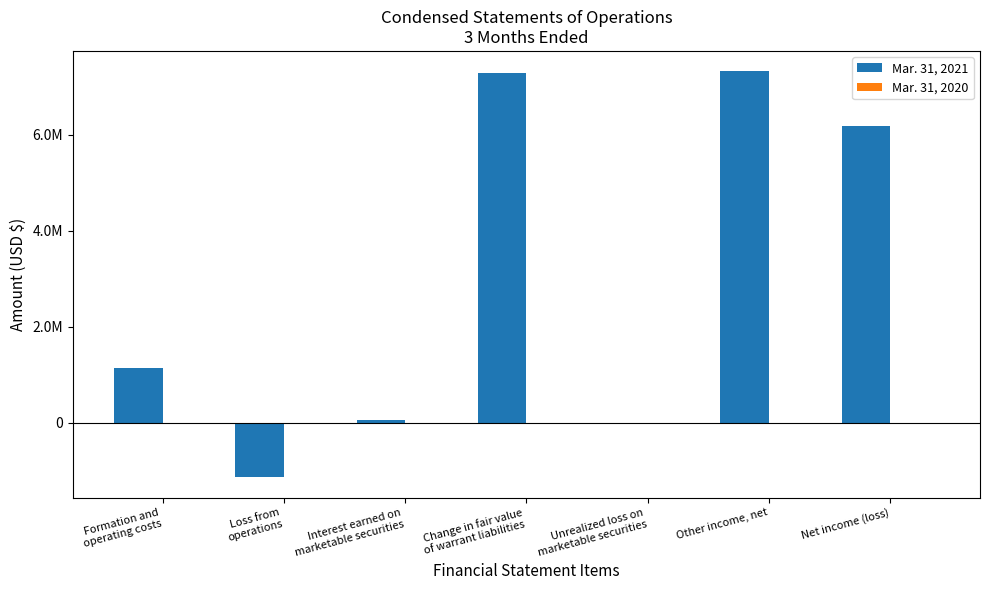

What is the value of the Mar. 31, 2021 bar at the 3rd from the left?

47359